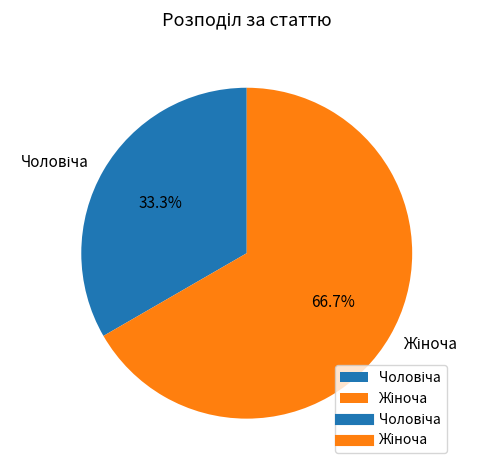

Is there any slice that represents more than half of the pie?

Yes